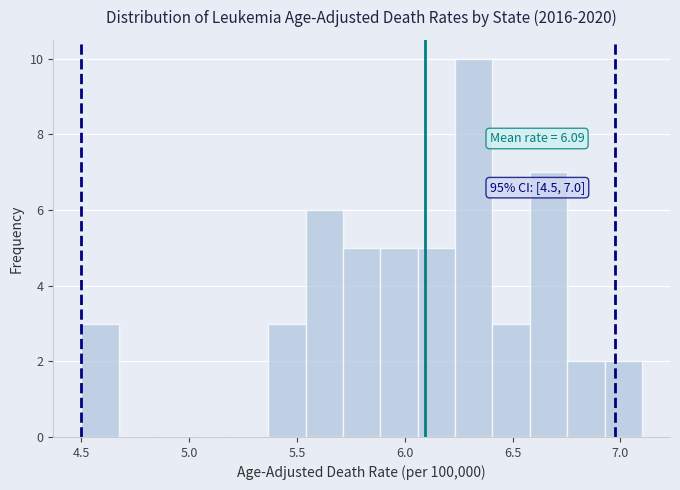

Around what value on the x-axis is the tallest bar? Give the approximate position of its centre, as read against the axis.

6.30